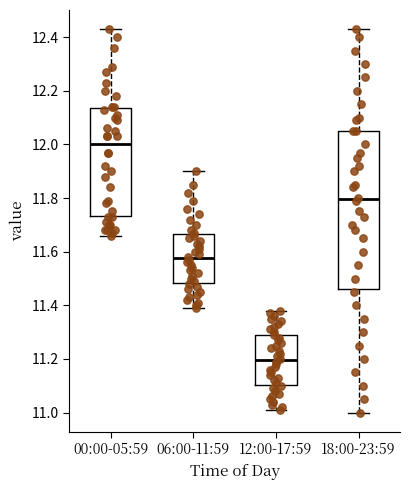

Comparing the boxes themselves (not the whiskers), which one is the tallest?

18:00-23:59